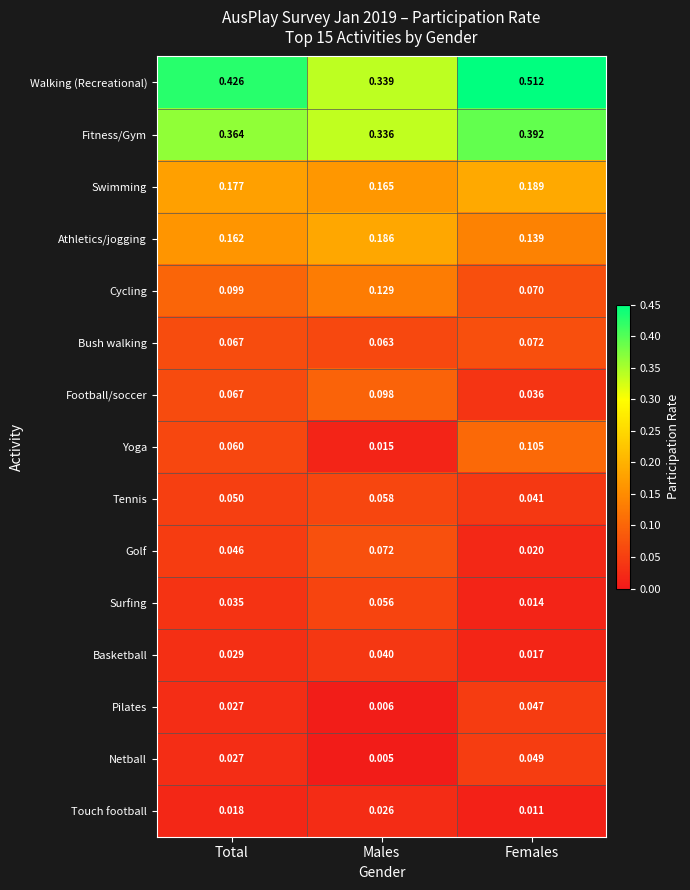

Which series has the largest total across all categories?

Walking (Recreational)